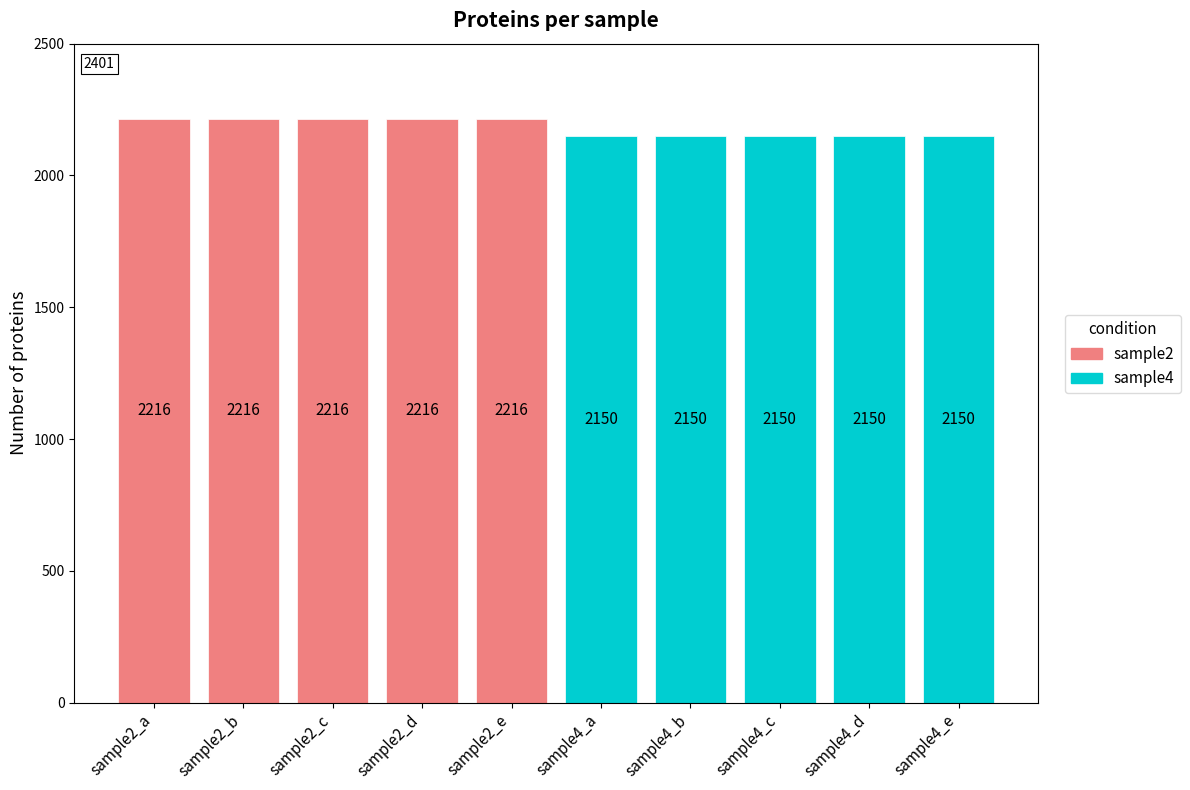

Between sample2_d and sample4_e, which is larger?

sample2_d